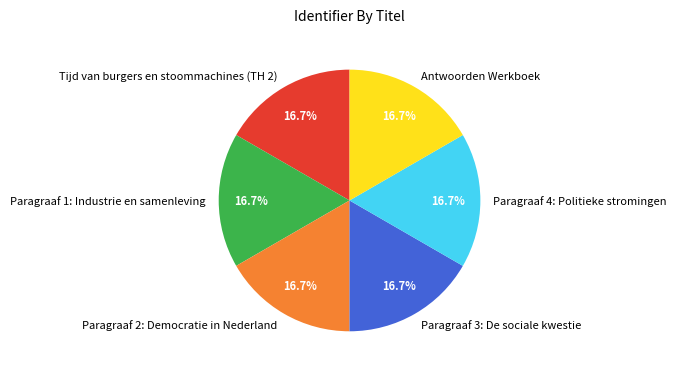

What percentage is NOT represented by Paragraaf 3: De sociale kwestie?

83.3%